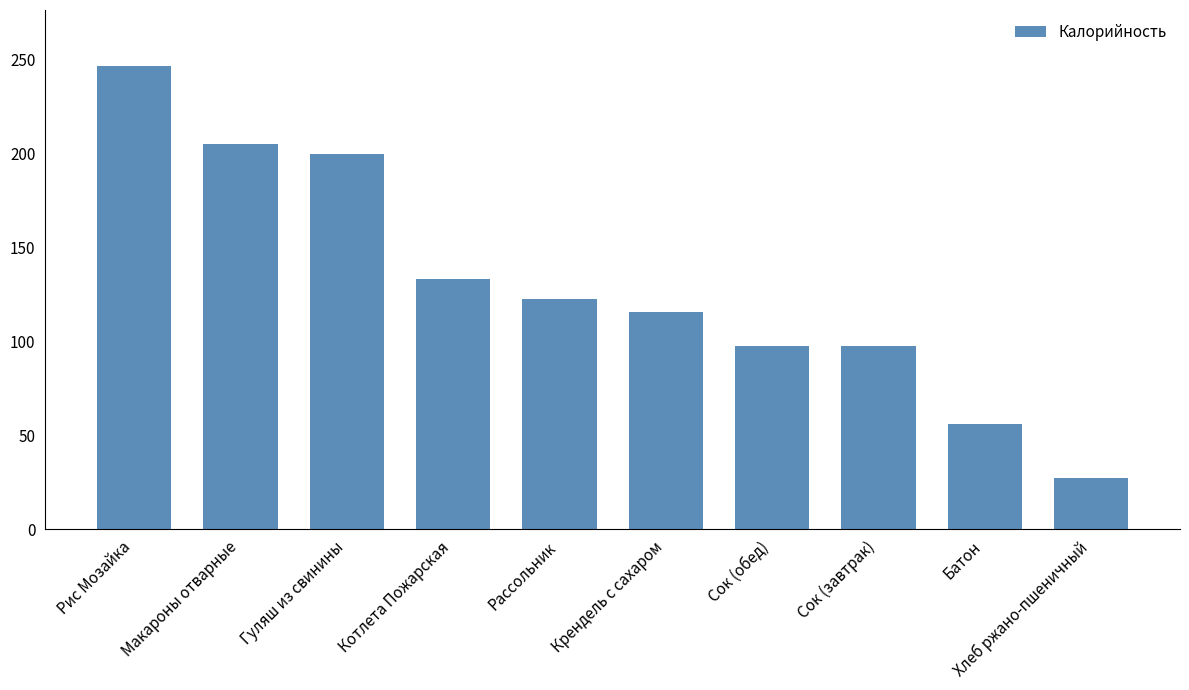

What is the maximum value shown in the chart?

246.7